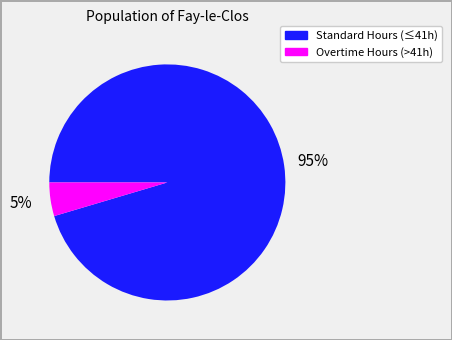

Is the sum of Overtime Hours (>41h) and Standard Hours (≤41h) greater than half?

Yes